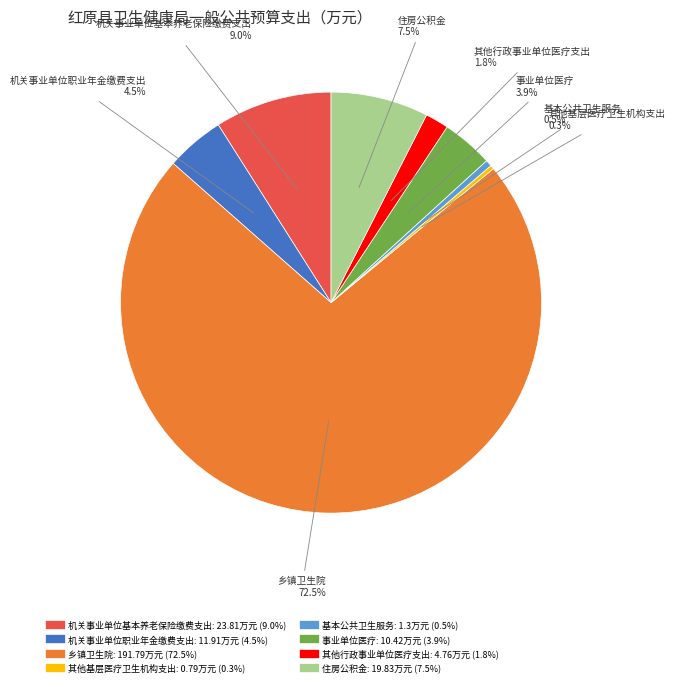

What is the largest slice in the pie chart?

乡镇卫生院